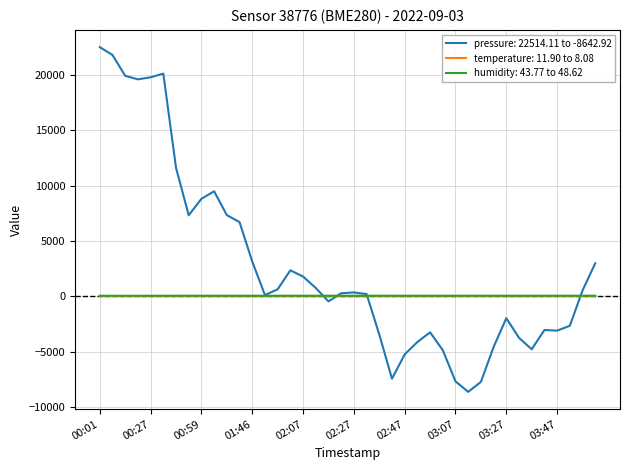

Which series has the largest total across all categories?

pressure: 22514.11 to -8642.92